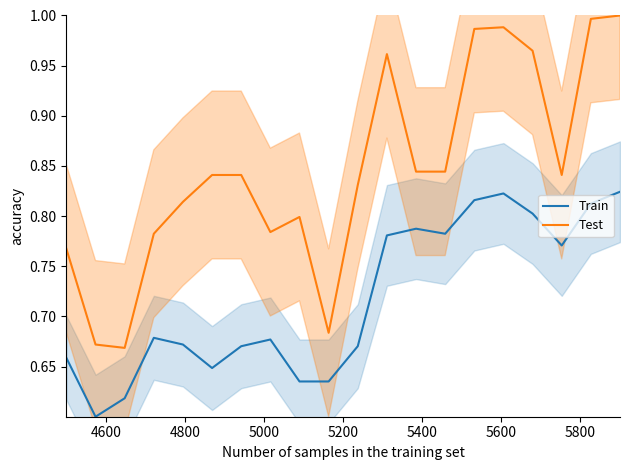

True or false: Test and Train intersect in this chart.

False